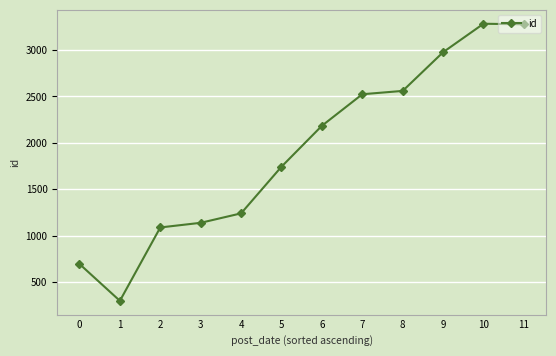

Which has a higher value, 11 or 7?

11